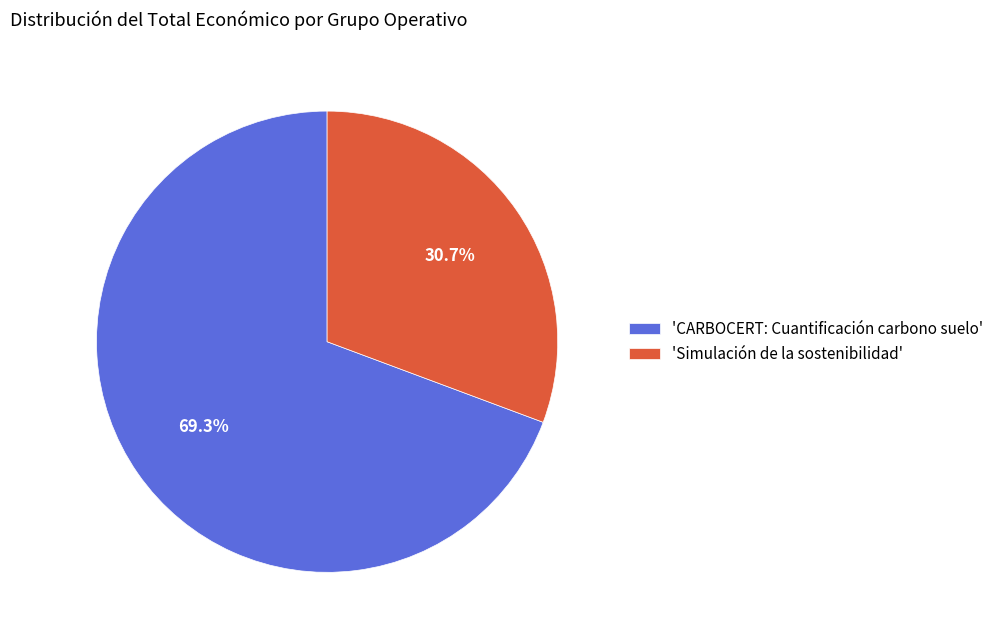

Approximately how many times larger is the value at 'Simulación de la sostenibilidad' compared to 'CARBOCERT: Cuantificación carbono suelo'?

0.4